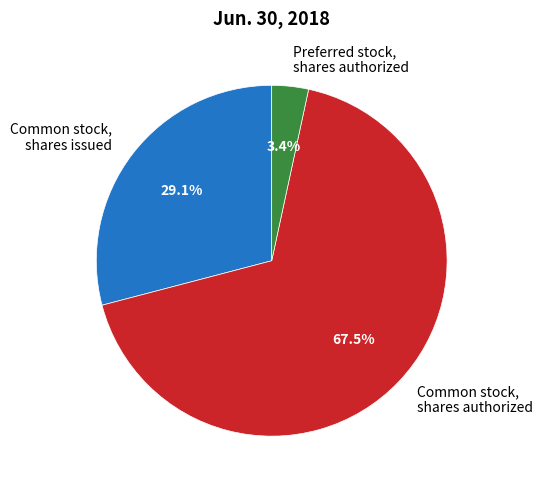

To the nearest percent, what is the average slice percentage?

33%